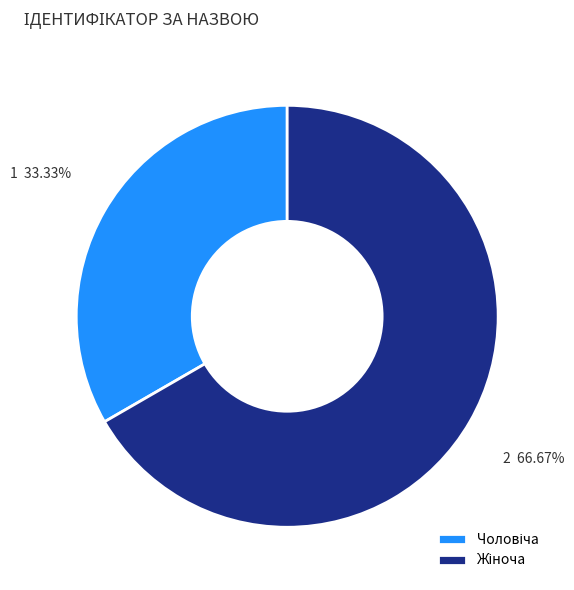

Is there a majority slice in this chart?

Yes